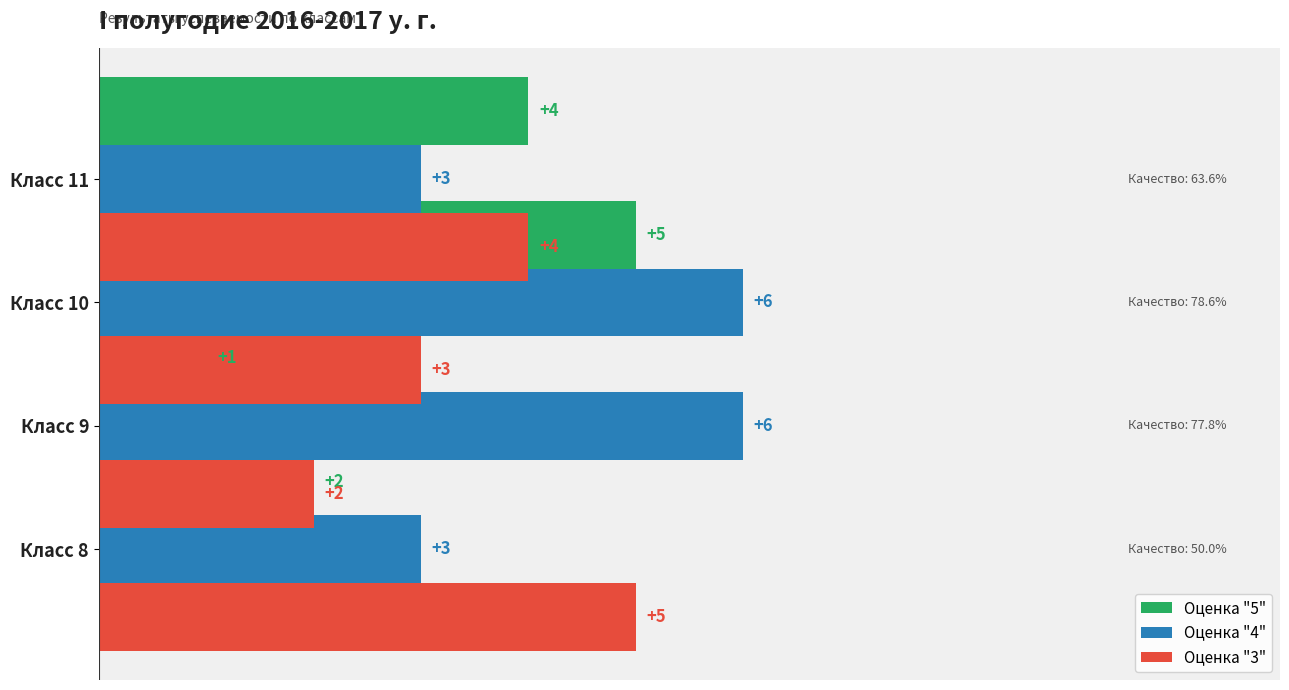

What is the total value across all series at 2?

9